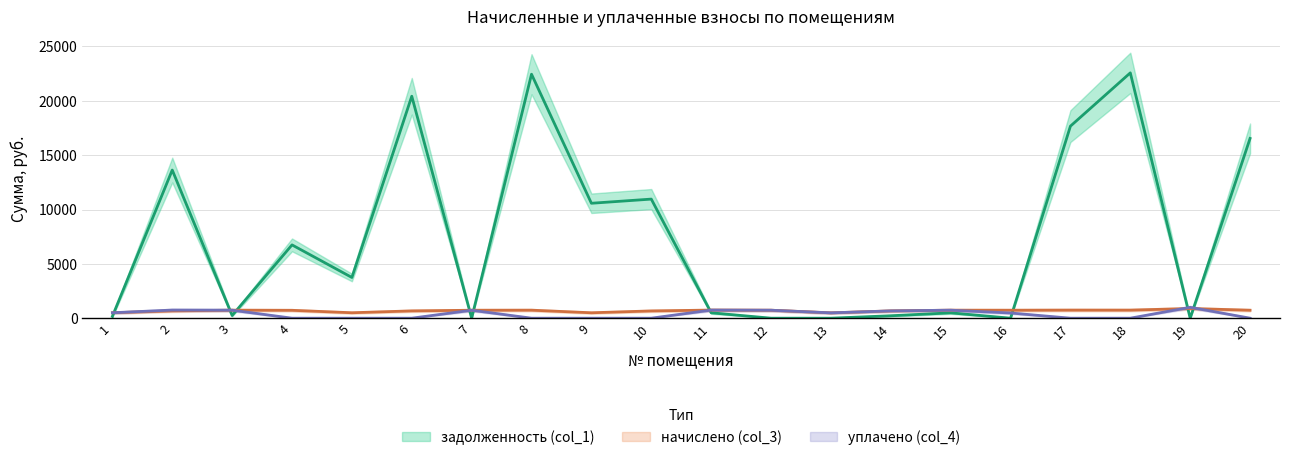

List the series in order of their peak value, highest first.

задолженность (col_1), уплачено (col_4), начислено (col_3)